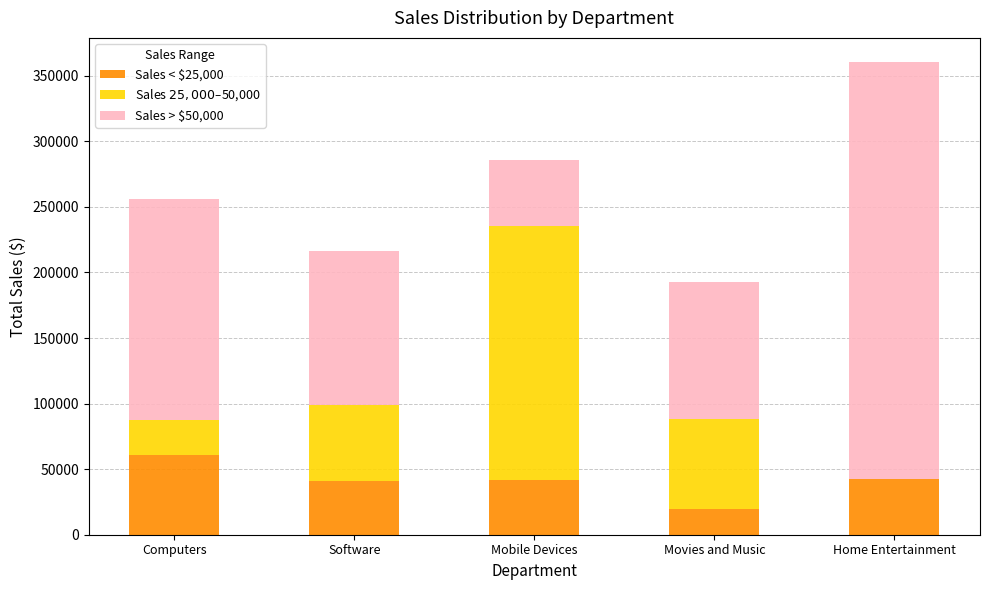

At which category is the sum across all series the highest?

Home Entertainment